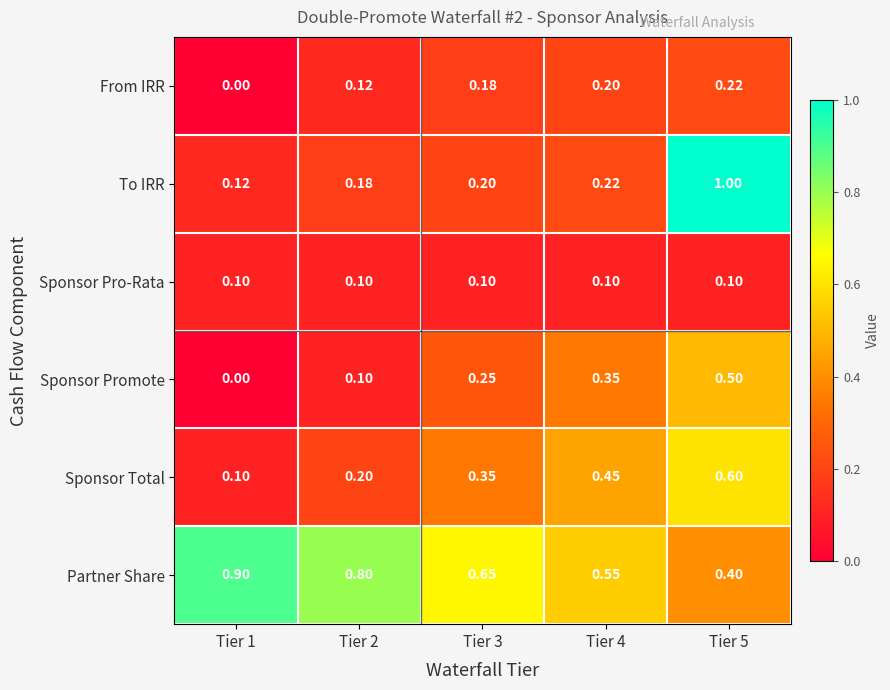

At Tier 3, list the series in order from smallest to largest.

Sponsor Pro-Rata, From IRR, To IRR, Sponsor Promote, Sponsor Total, Partner Share